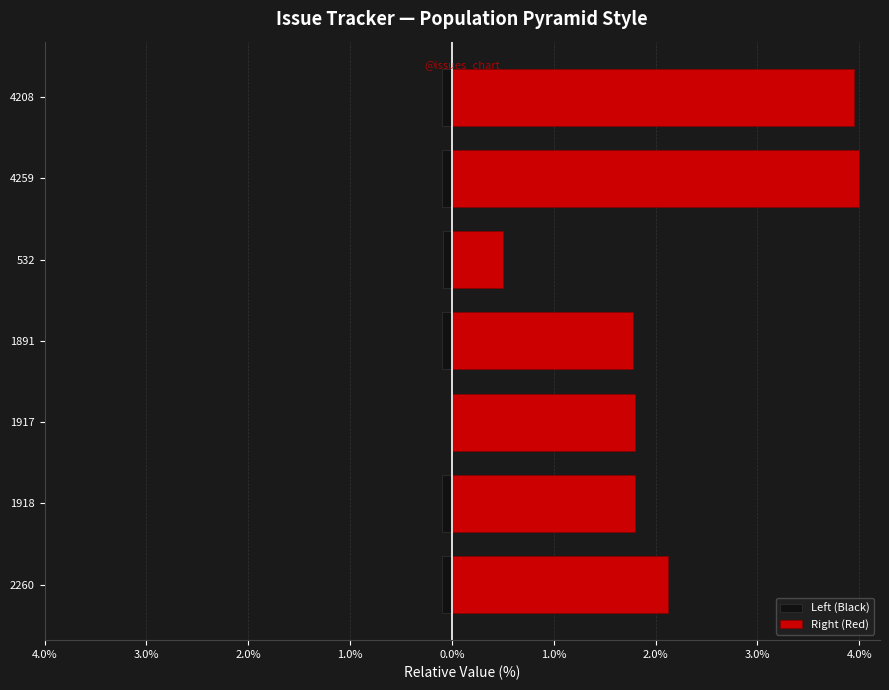

Which has a higher value, 1917 or 2260?

1917